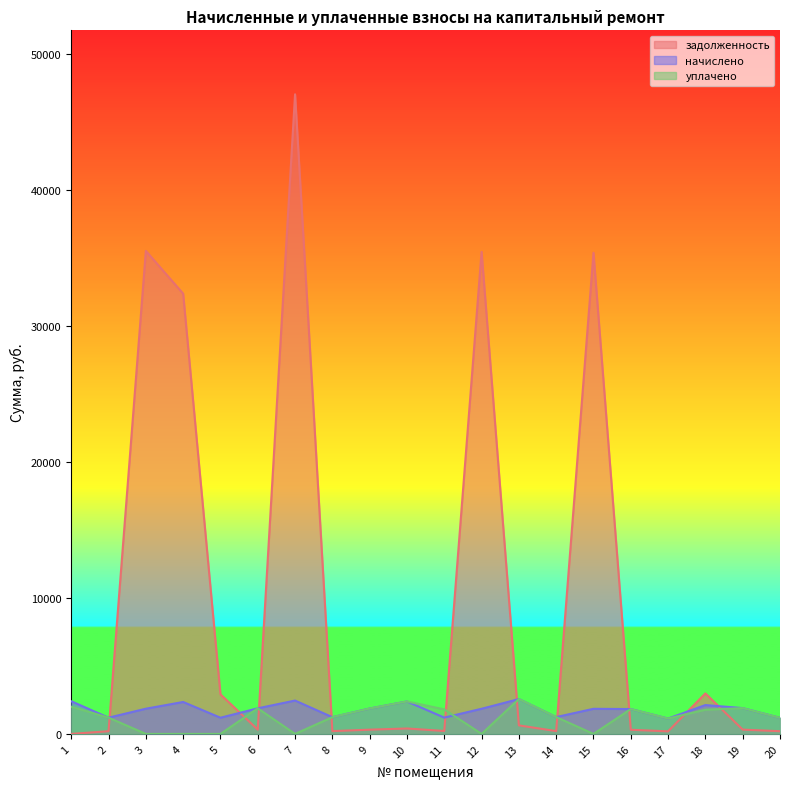

The начислено series shows 2564.0 at 13. True or false?

True